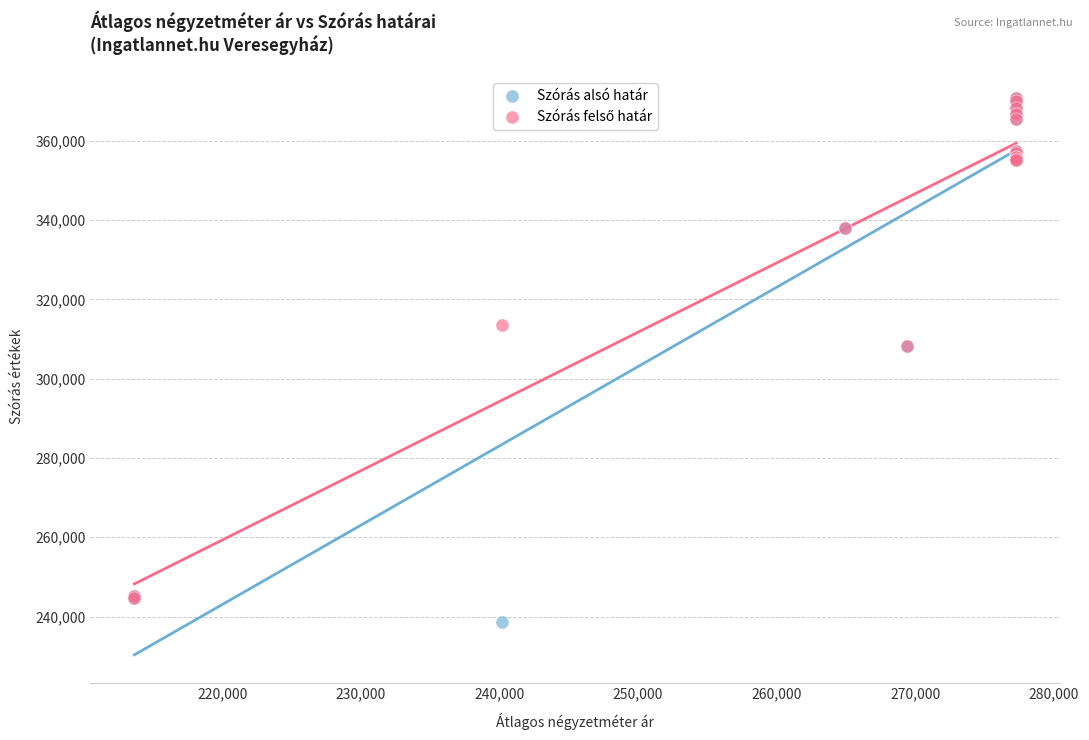

Which series contains the lowest Y value?

Szórás alsó határ